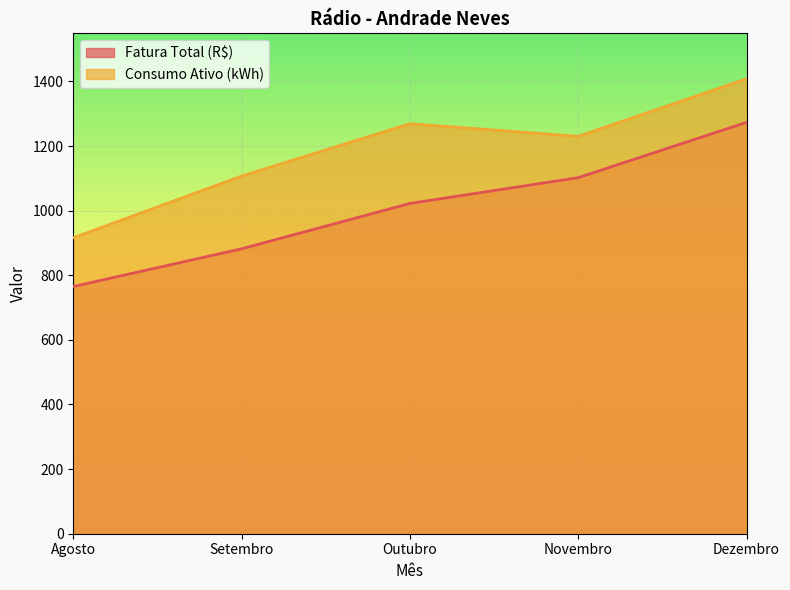

What is the total value across all series at Setembro?

1988.8